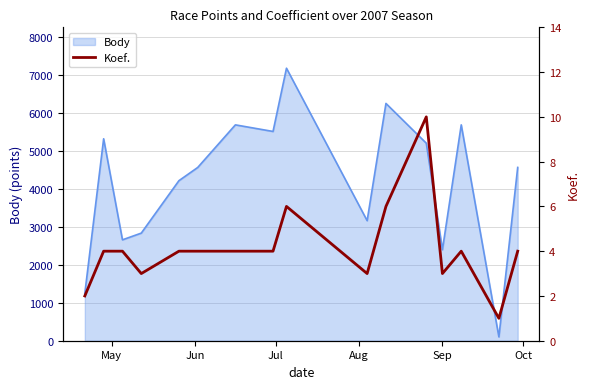

The value at Sep is 2. True or false?

False